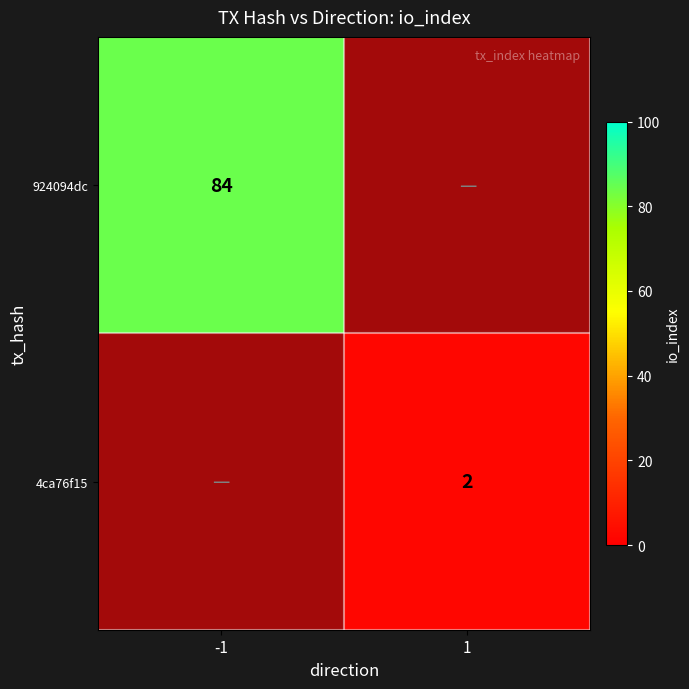

Between -1 and 1, which series saw the biggest shift?

924094dc